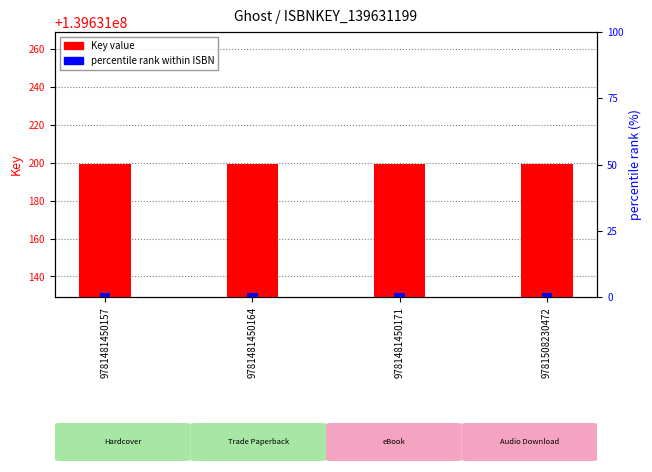

At which label does percentile rank within ISBN reach its peak?

9781481450157